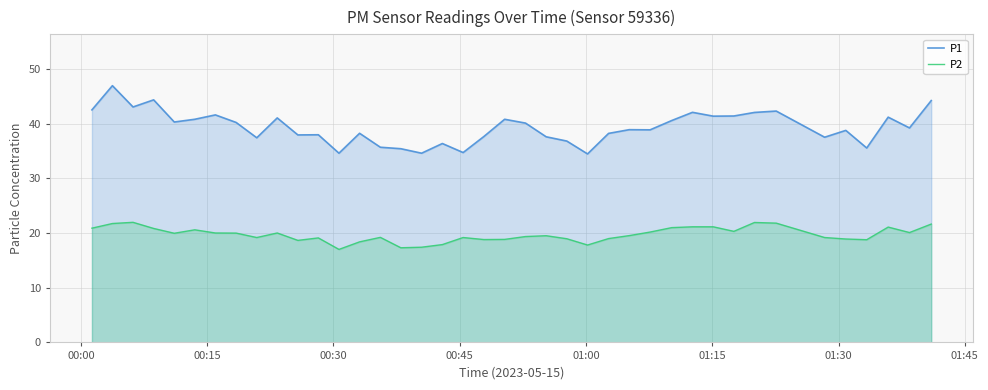

Which series has the widest spread of values?

P1